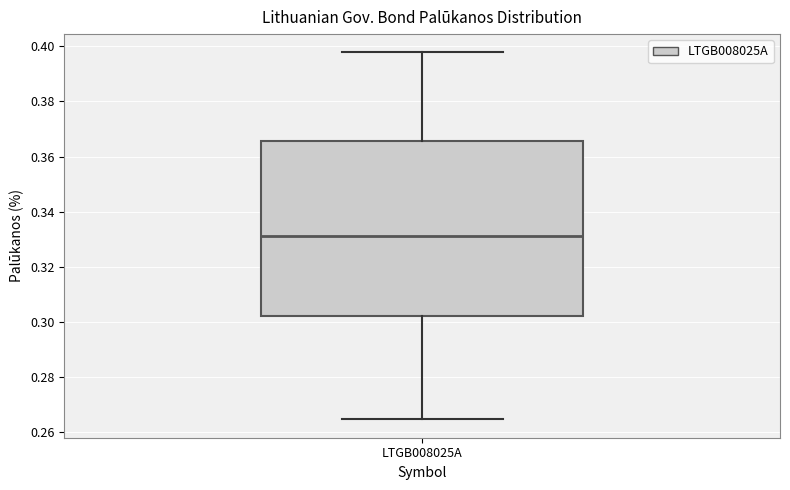

Read this box plot against the y-axis: the position of the median line, the range covered by the box, and the ends of both whiskers. The values are not printed on the chart, so give them approximately, as read against the axis.

median 0.332, box 0.302 to 0.366, whiskers 0.264 to 0.398